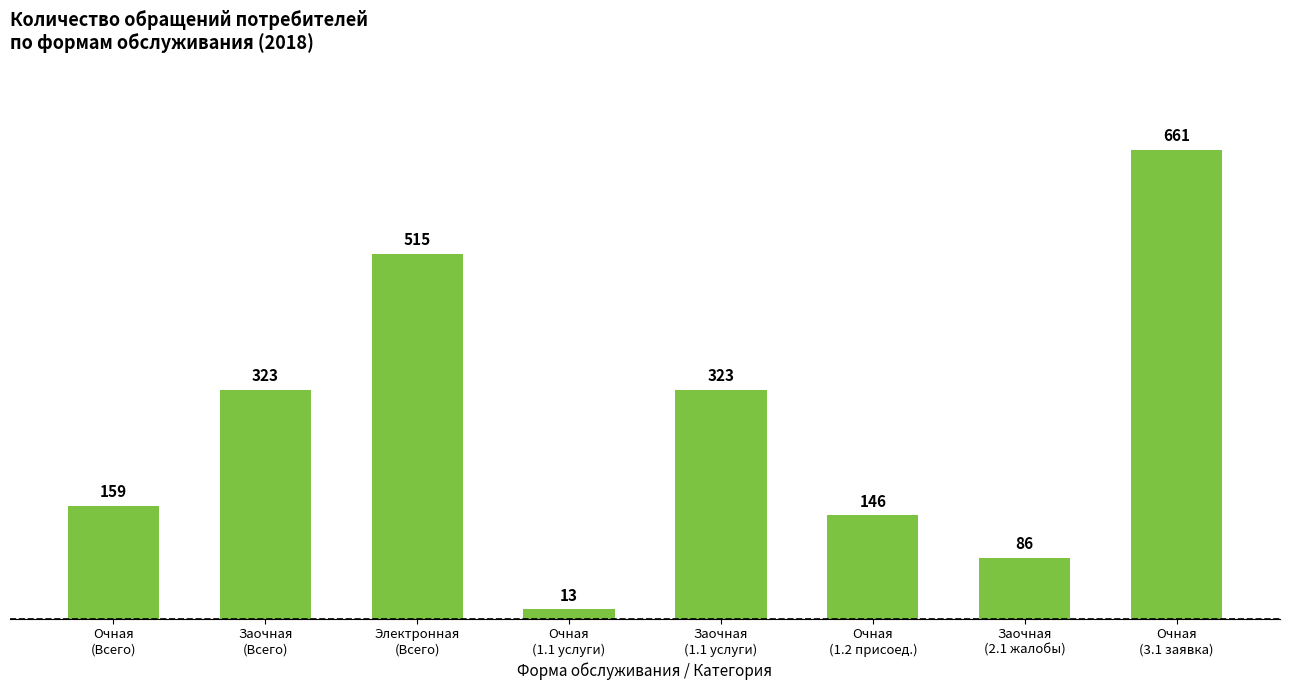

How many categories are shown in the chart?

8